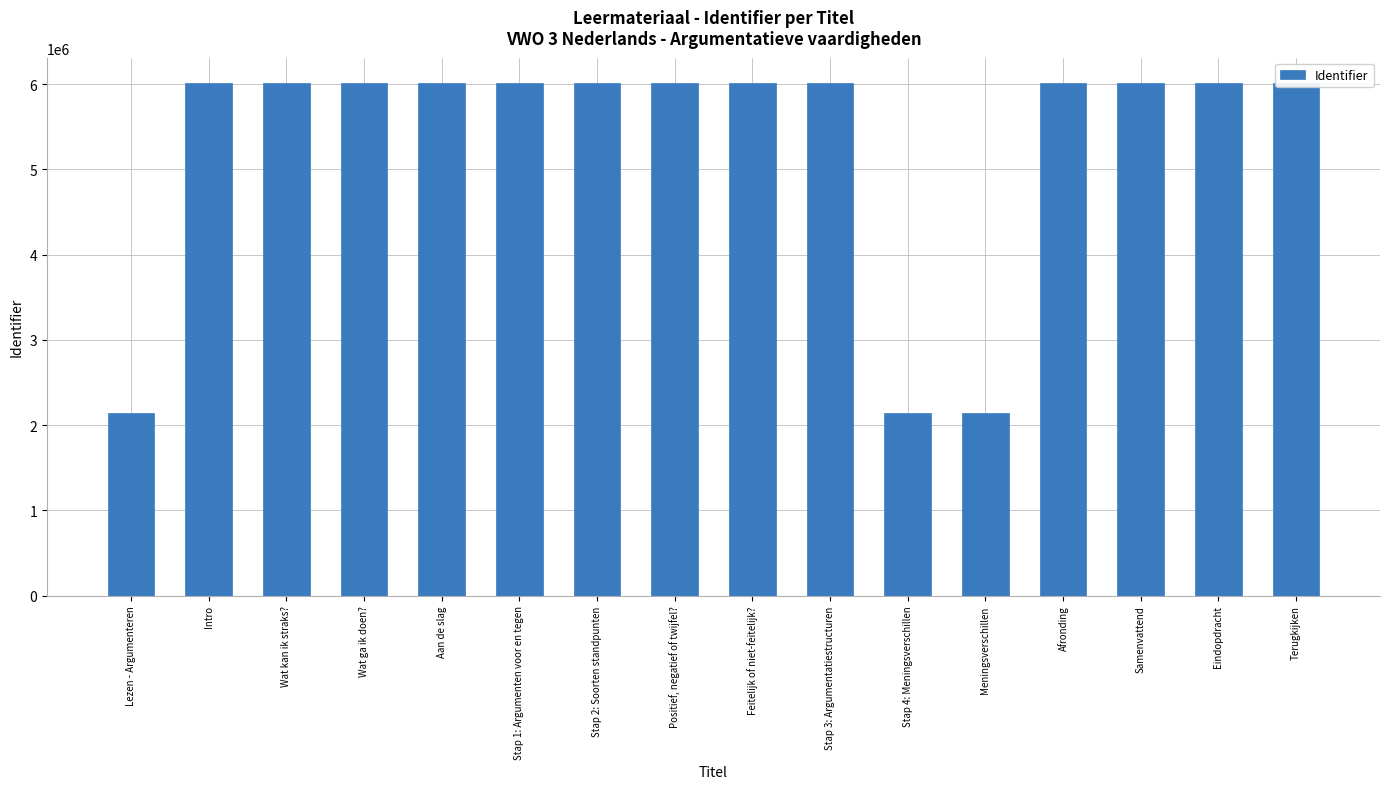

The value at Eindopdracht is 6009126. True or false?

True